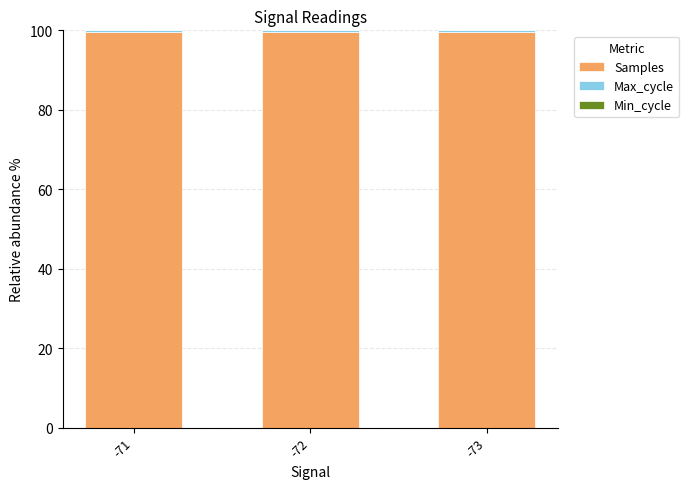

At how many categories does at least one series exceed 54?

3